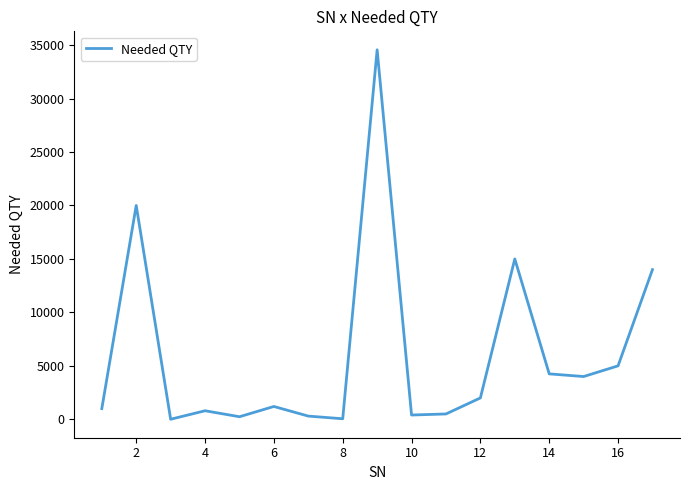

What is the greatest value displayed?

34560